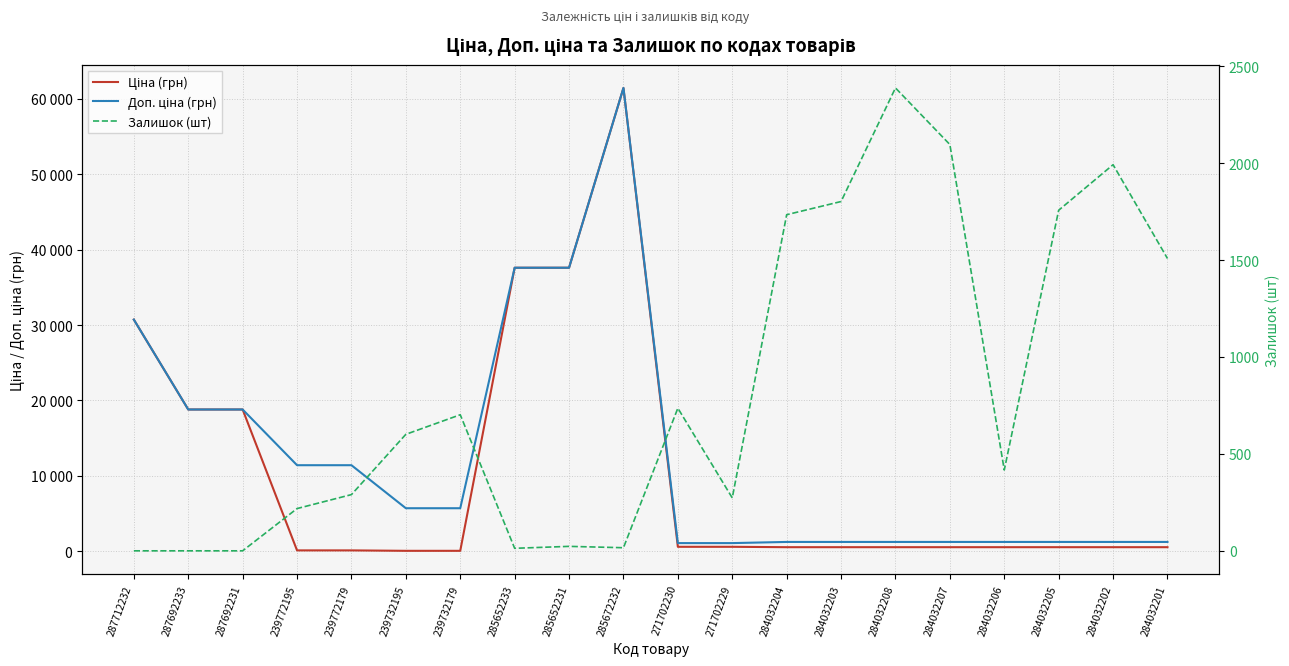

Where is the first local maximum for Доп. ціна (грн)?

285672232